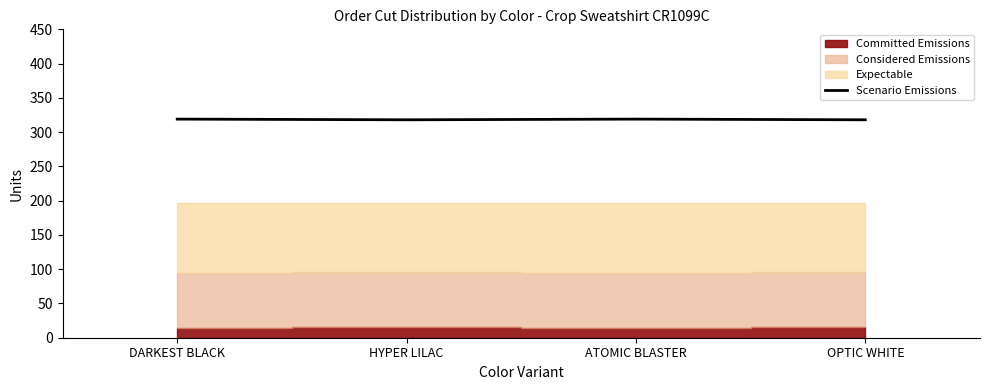

Where is the data nearest to the value 318?

HYPER LILAC